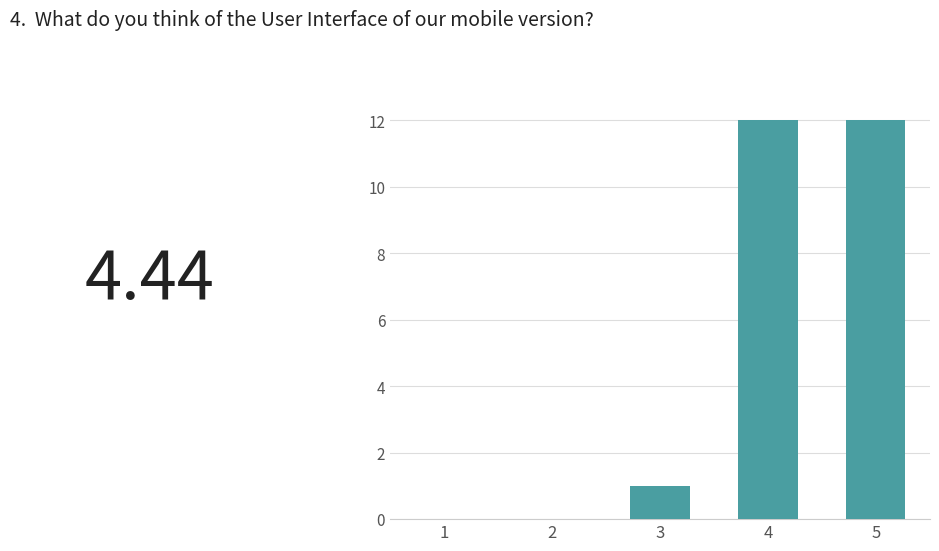

What is the average value?

5